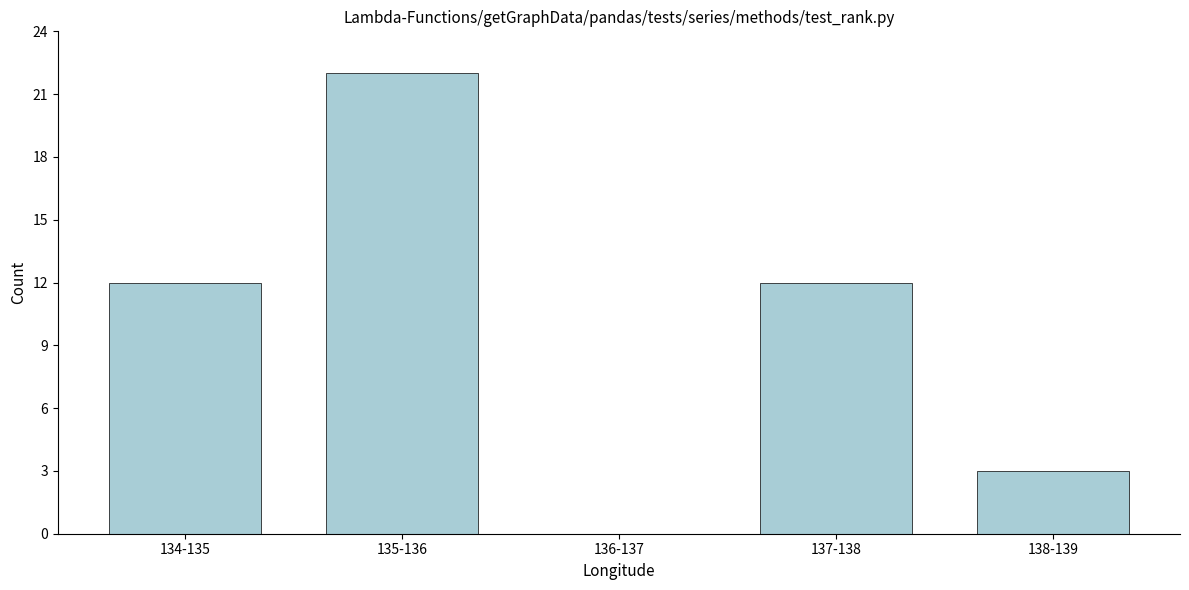

Reading left to right, extract all data points from this chart.

134-135=12	135-136=22	136-137=0	137-138=12	138-139=3